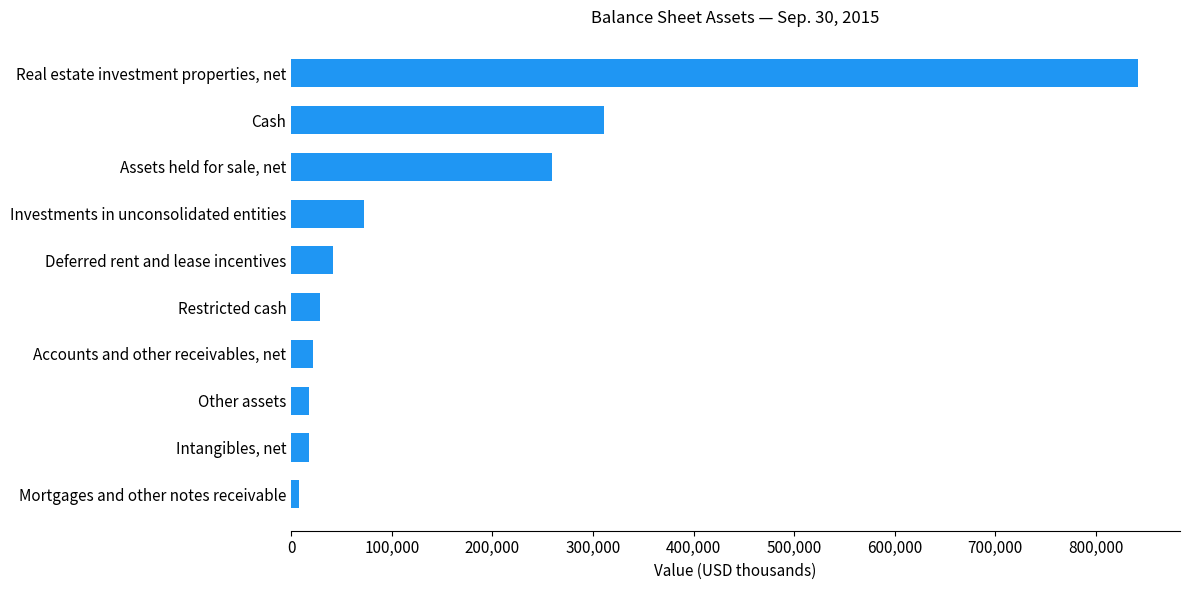

List the labels in order of value, largest first.

Real estate investment properties, net, Cash, Assets held for sale, net, Investments in unconsolidated entities, Deferred rent and lease incentives, Restricted cash, Accounts and other receivables, net, Other assets, Intangibles, net, Mortgages and other notes receivable